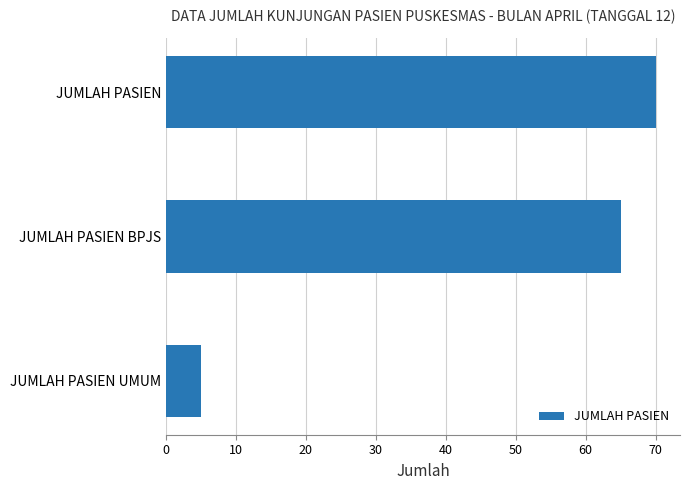

Is it true that the value at JUMLAH PASIEN UMUM is 5?

True